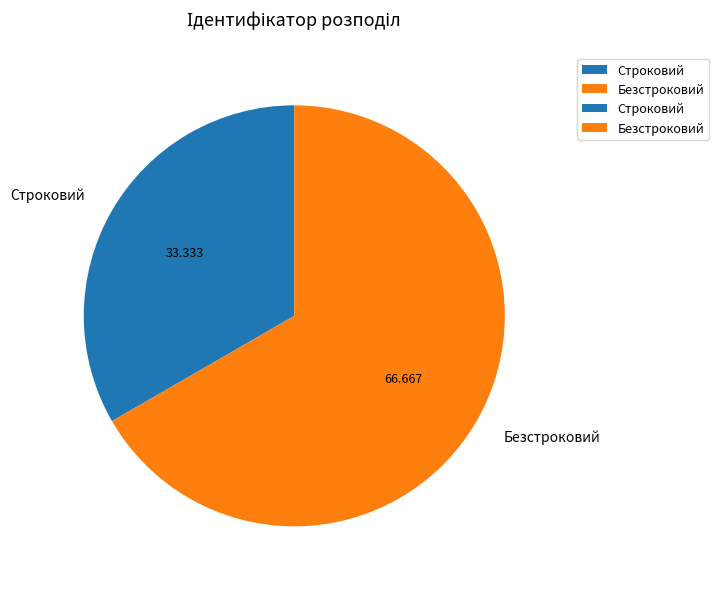

What is the largest slice in the pie chart?

Безстроковий